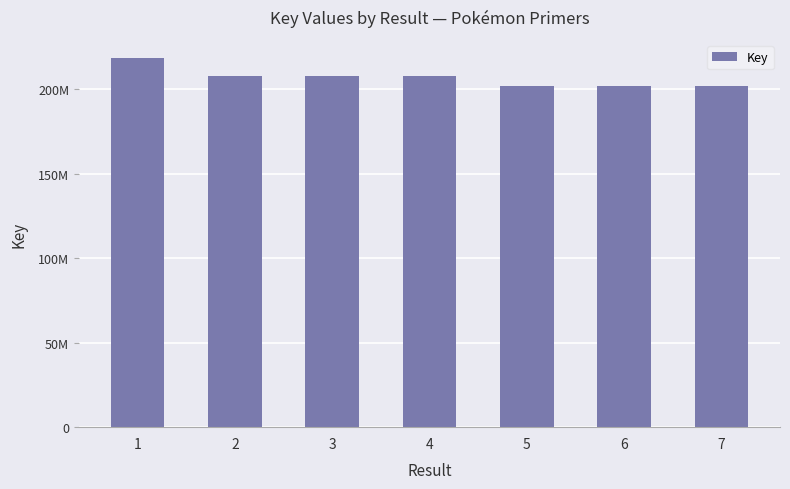

Read the value at 3, to the nearest 100.

207594600